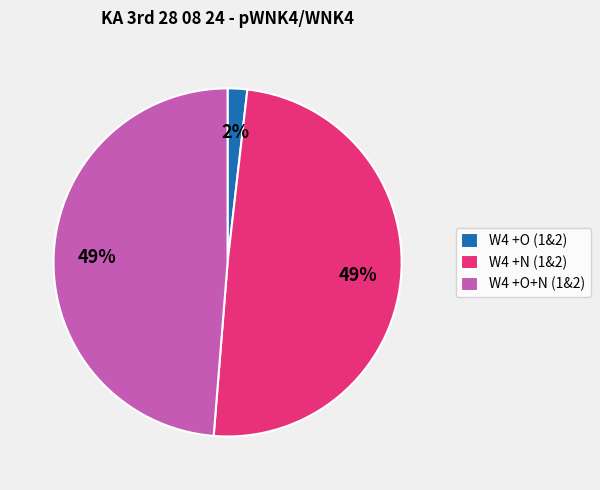

Which has a higher value, W4 +O (1&2) or W4 +O+N (1&2)?

W4 +O+N (1&2)